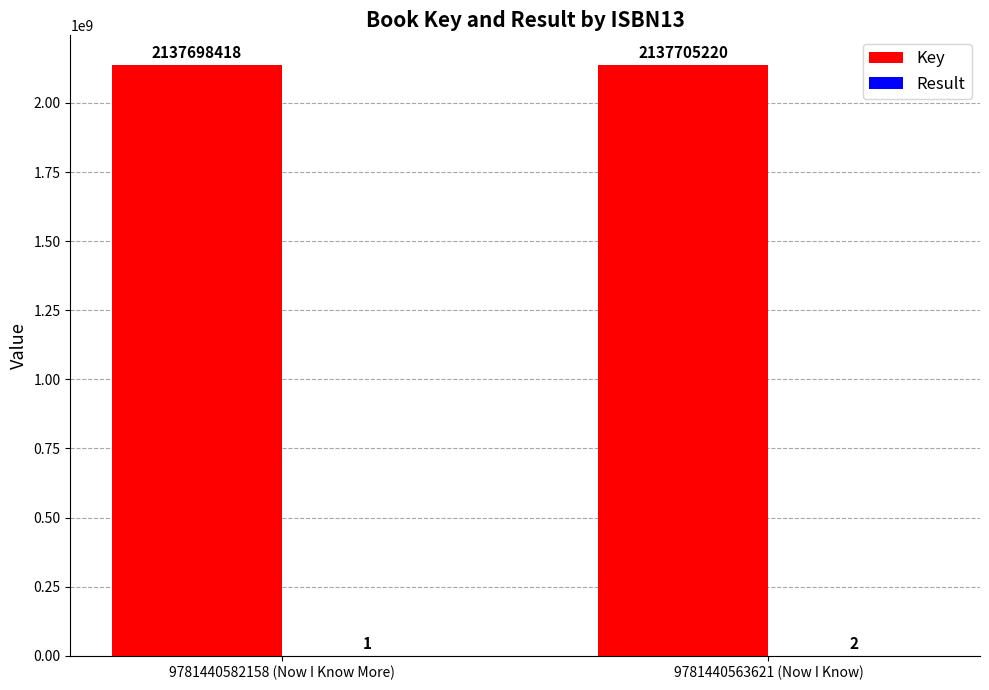

How many categories are shown in the chart?

2